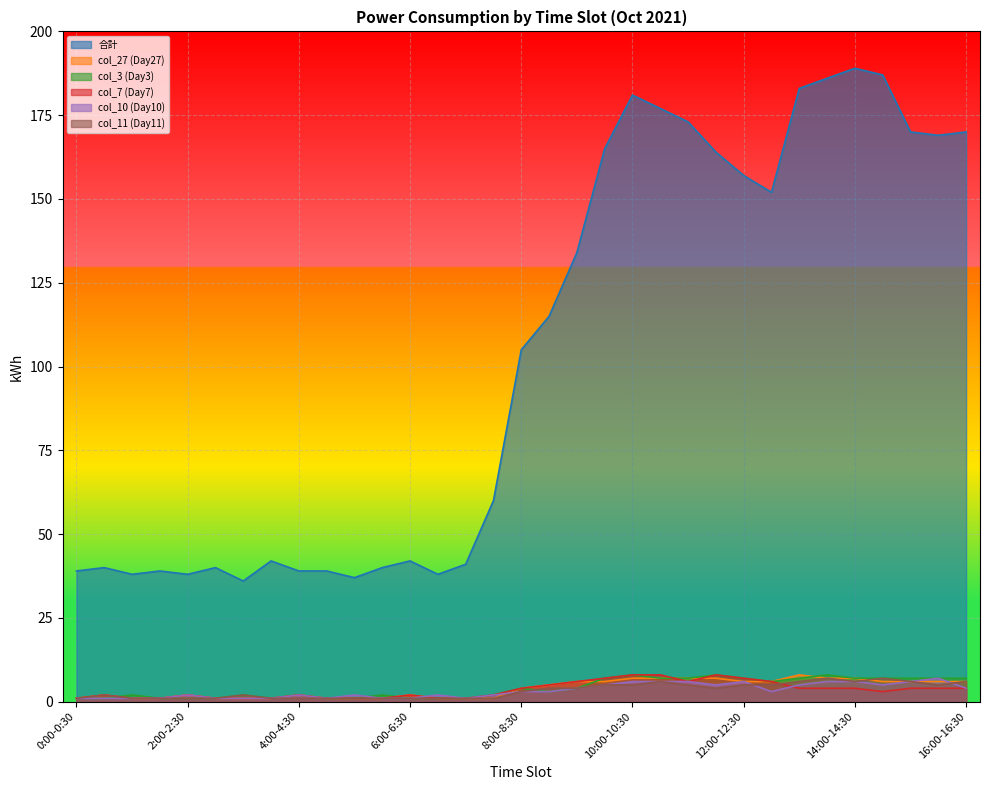

True or false: 合計 and col_27 (Day27) cross at least once.

False